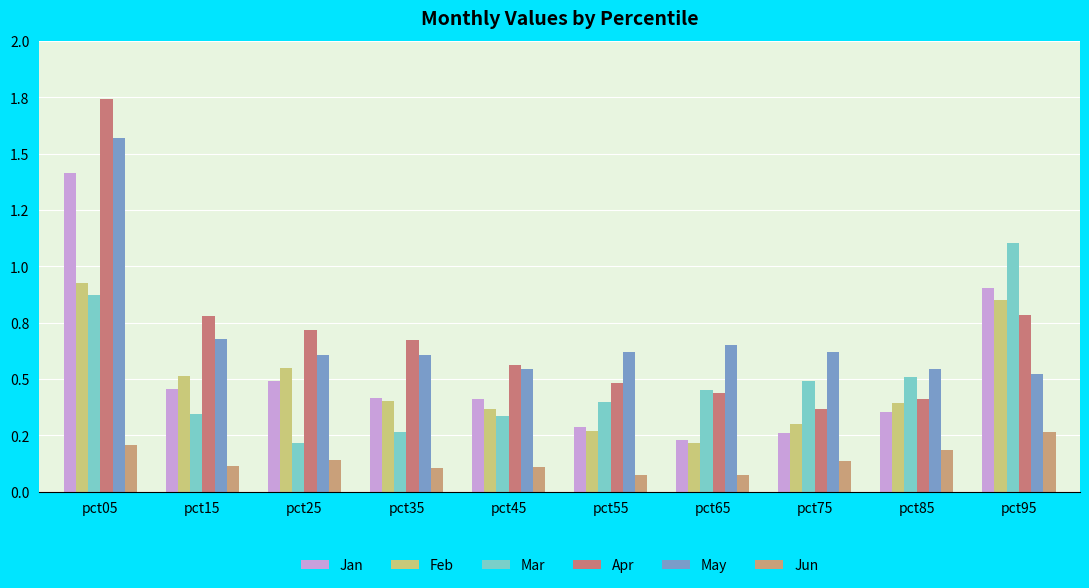

What is the average value of the May series?

0.7